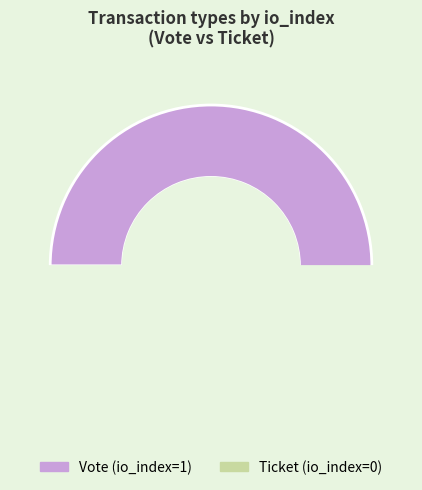

To the nearest percent, what percentage of the pie is Vote?

100%